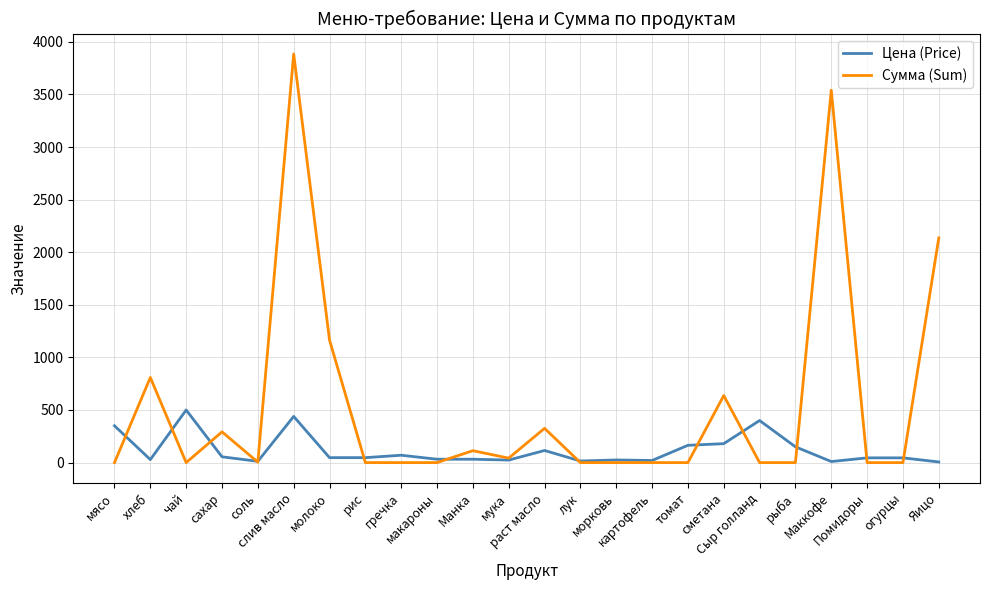

Which series has the largest range (max minus min)?

Сумма (Sum)